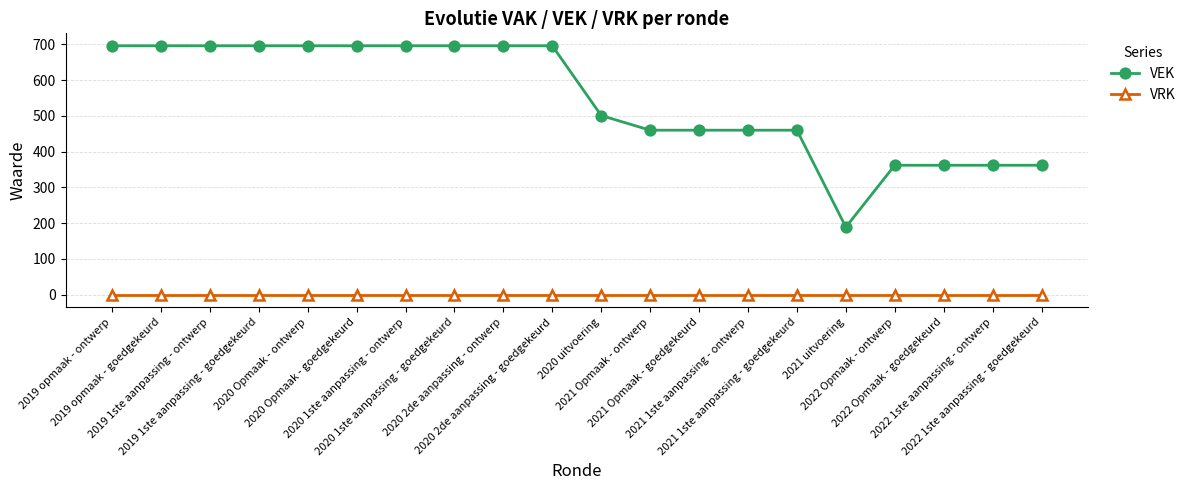

List the series in order of their peak value, lowest first.

VRK, VEK